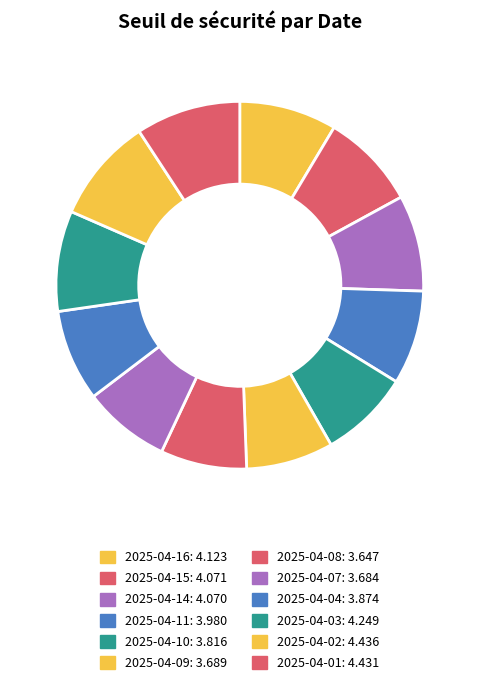

Does 2025-04-15 account for over 50% of the chart?

No